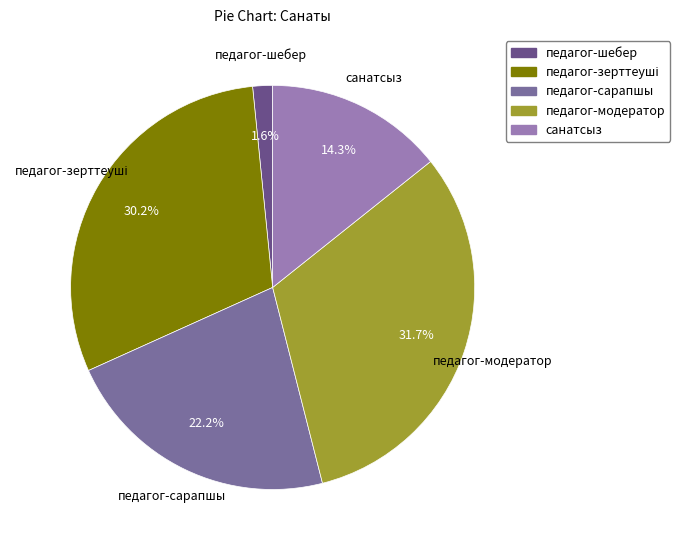

What portion of the pie excludes санатсыз?

85.7%